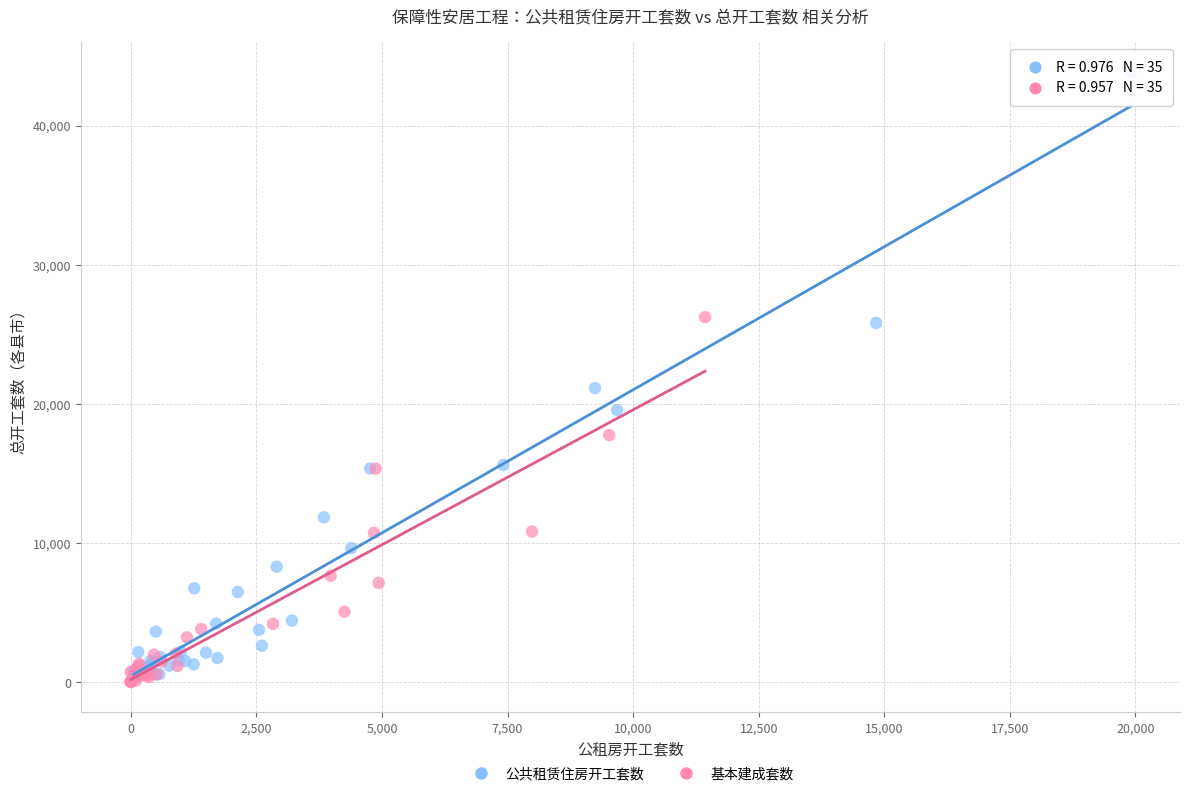

Which series contains the highest Y value?

公共租赁住房开工套数